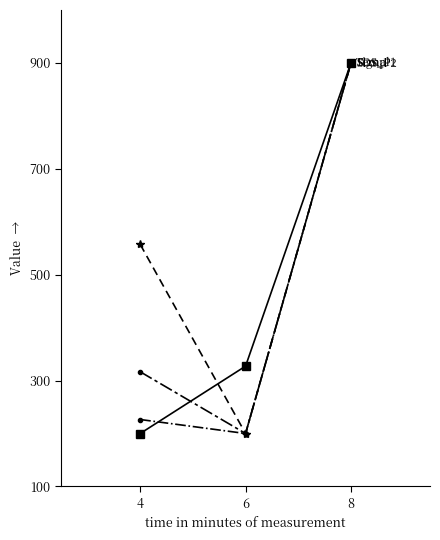

What is the spread (max minus min) of values at 6?

127.3